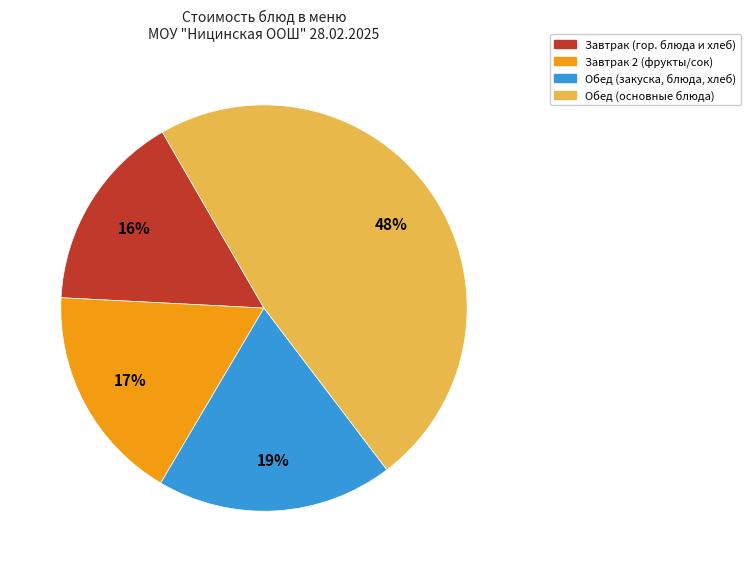

How many slices are in this pie chart?

4